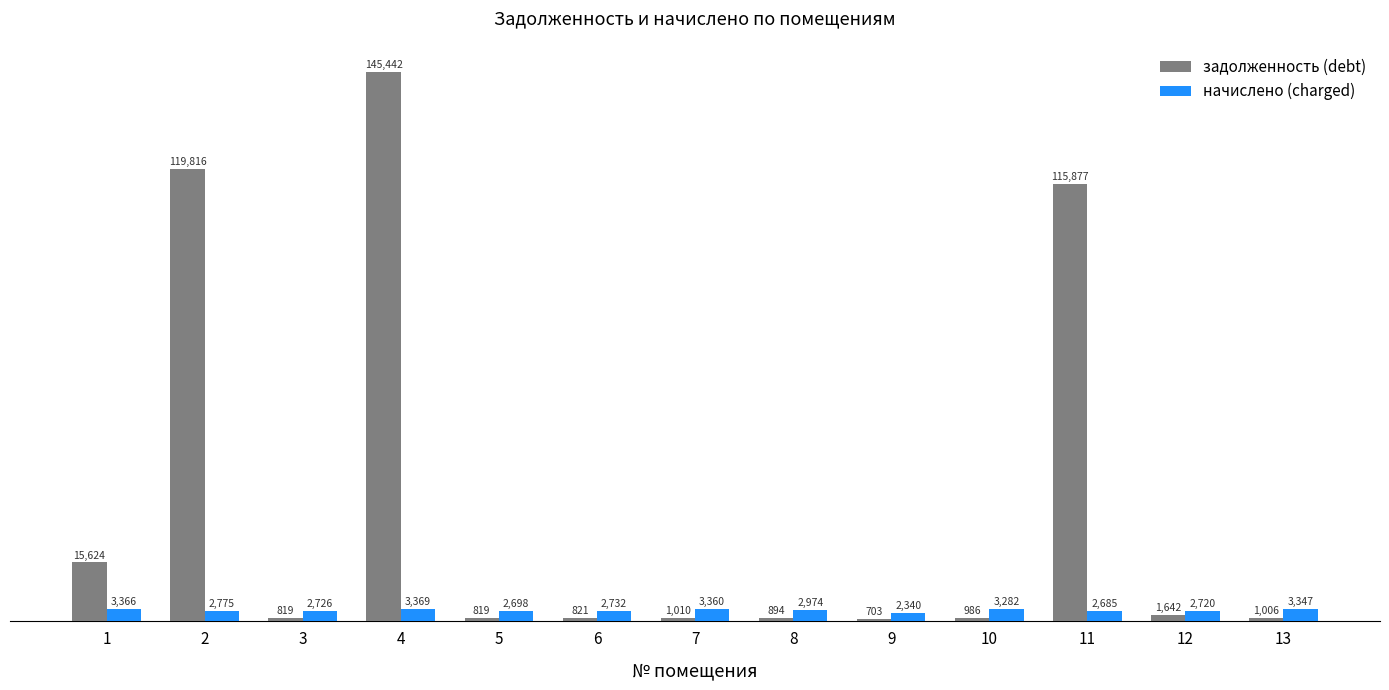

Rank the series at 1 from highest to lowest value.

задолженность (debt), начислено (charged)